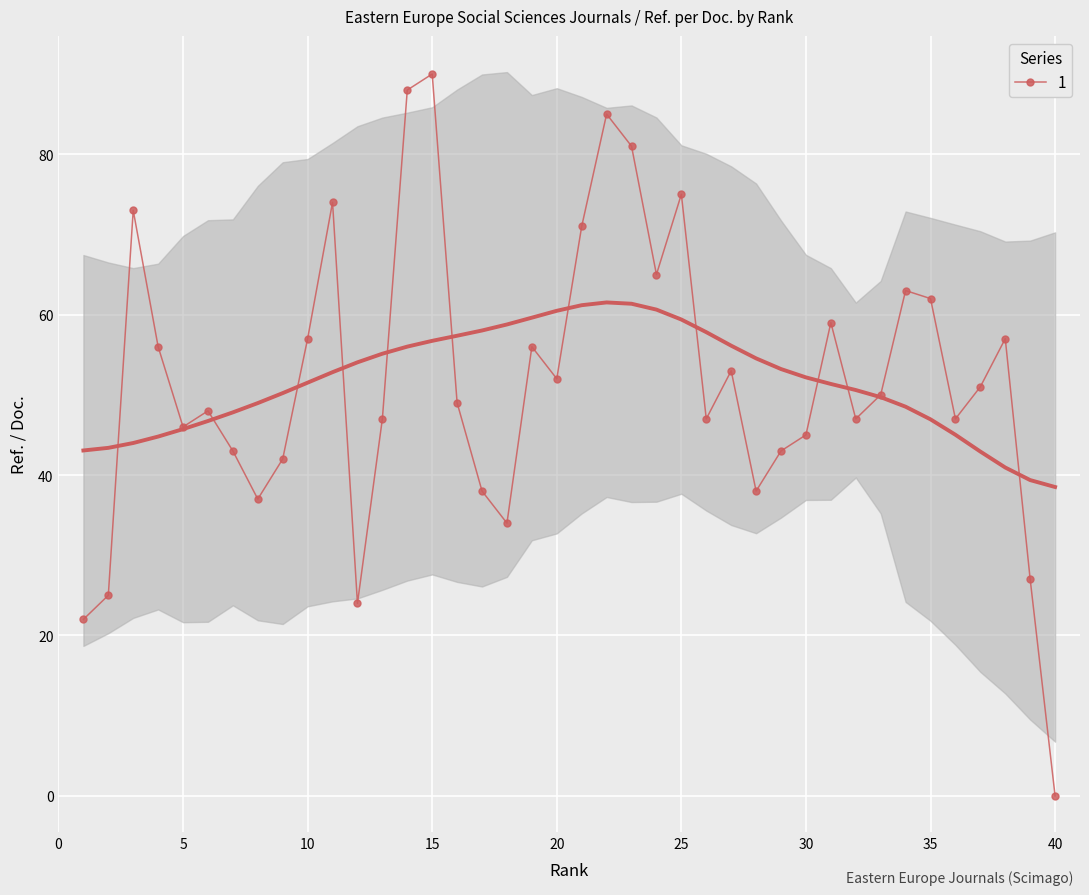

Reading right to left, list all the values displayed in this chart.

0	27	57	51	47	62	63	50	47	59	45	43	38	53	47	75	65	81	85	71	52	56	34	38	49	90	88	47	24	74	57	42	37	43	48	46	56	73	25	22